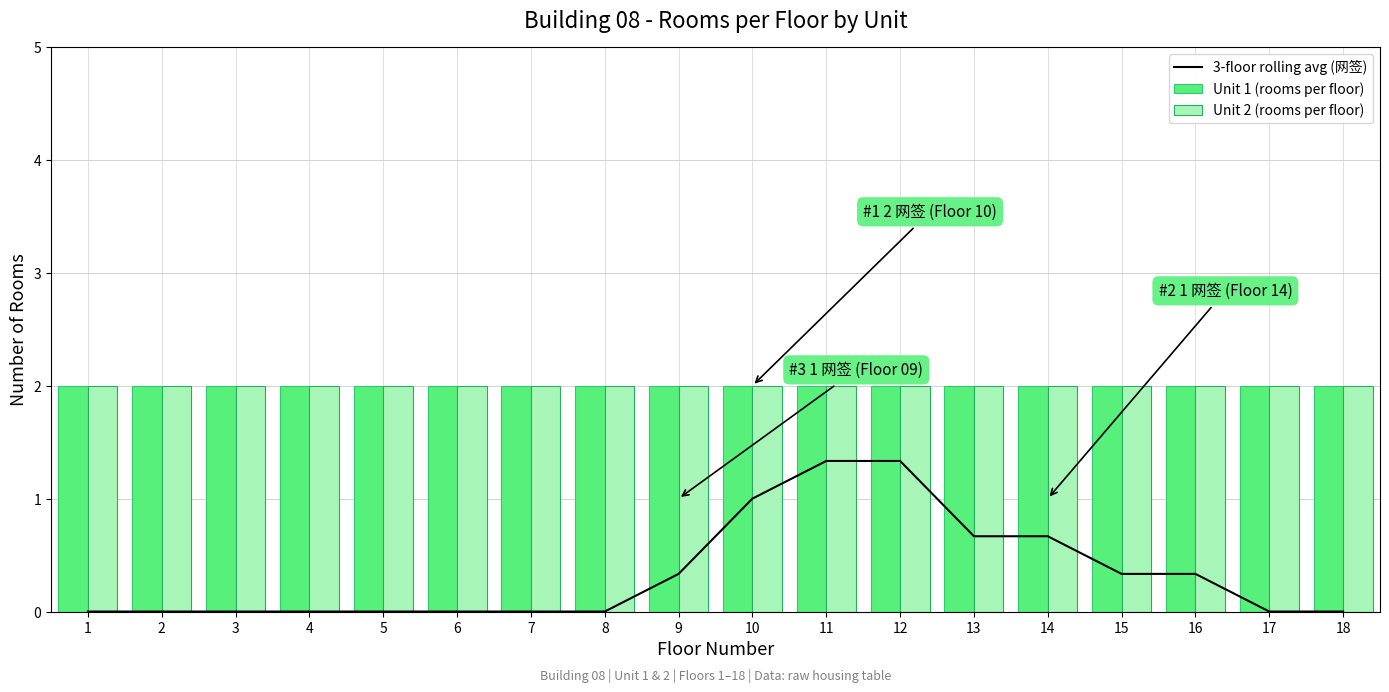

Where is 3-floor rolling avg (网签) nearest to the value 0?

1